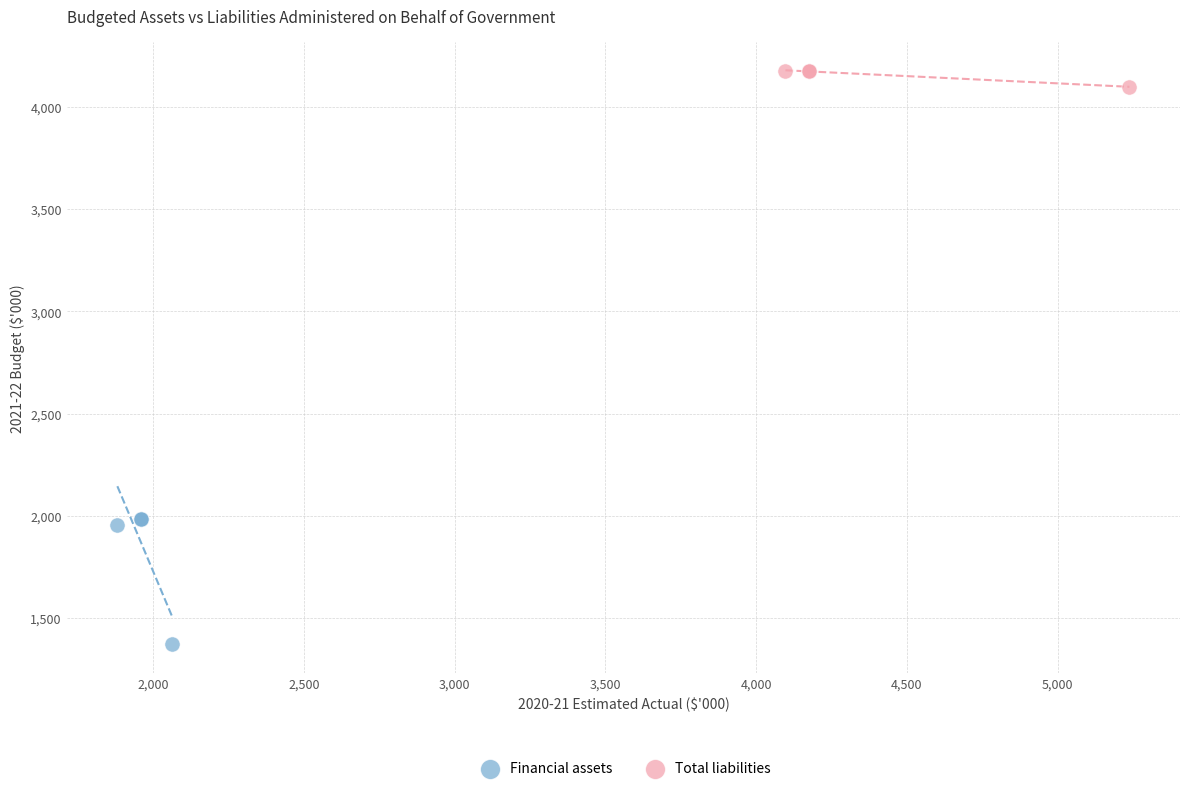

Which series contains the highest Y value?

Total liabilities